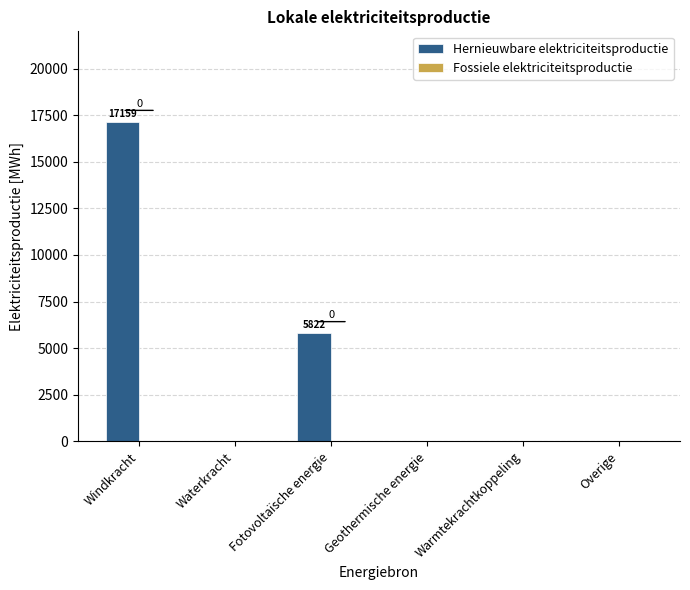

Are the bars horizontal?

No